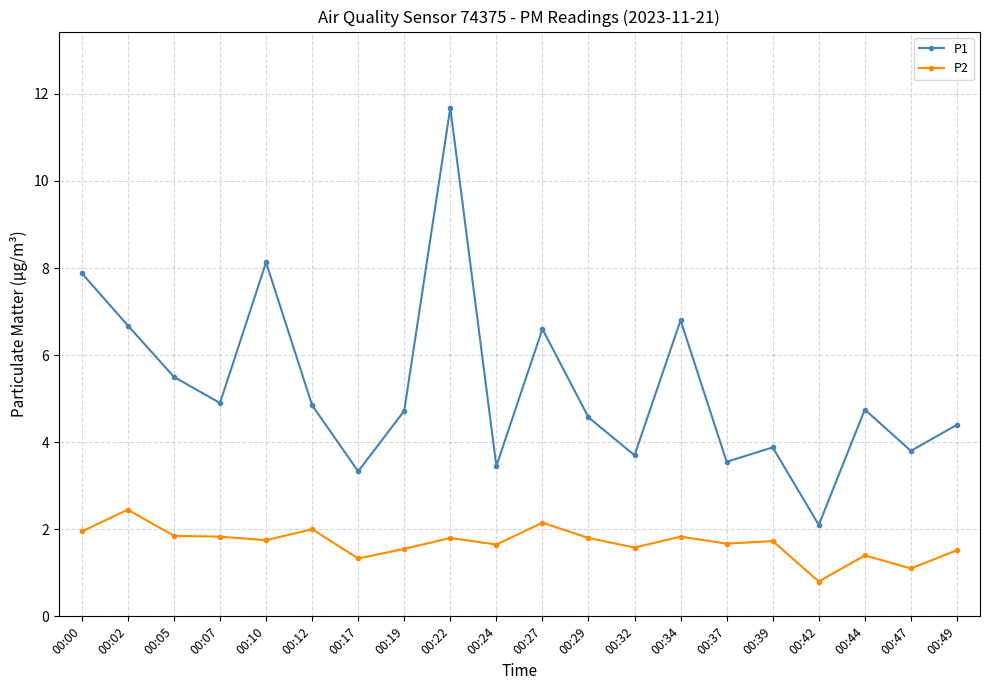

True or false: P1 and P2 intersect in this chart.

False